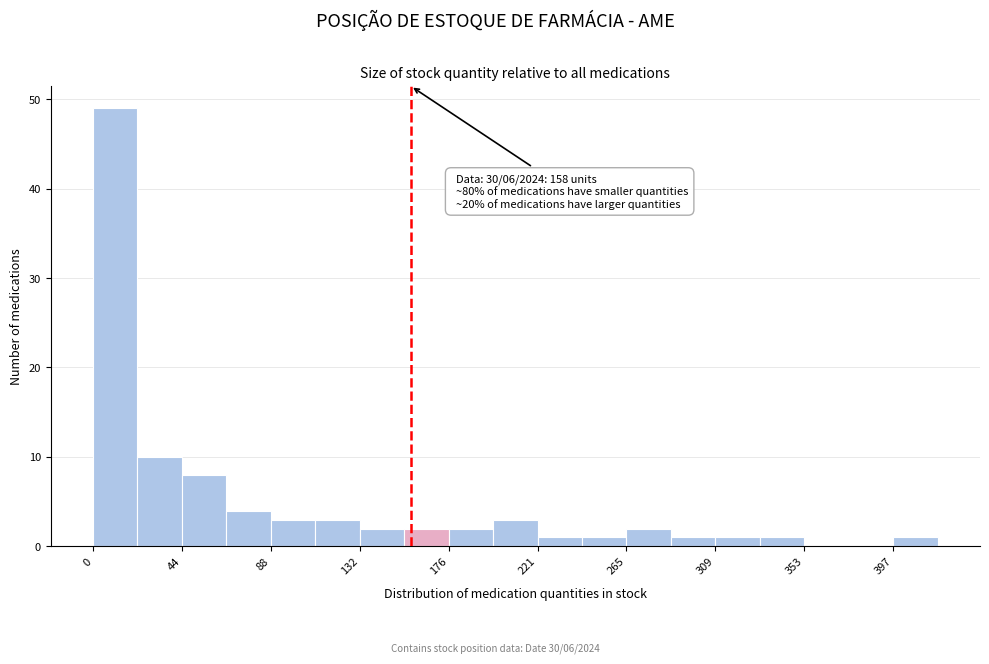

Which range on the x-axis has the tallest bar?

0 to 20